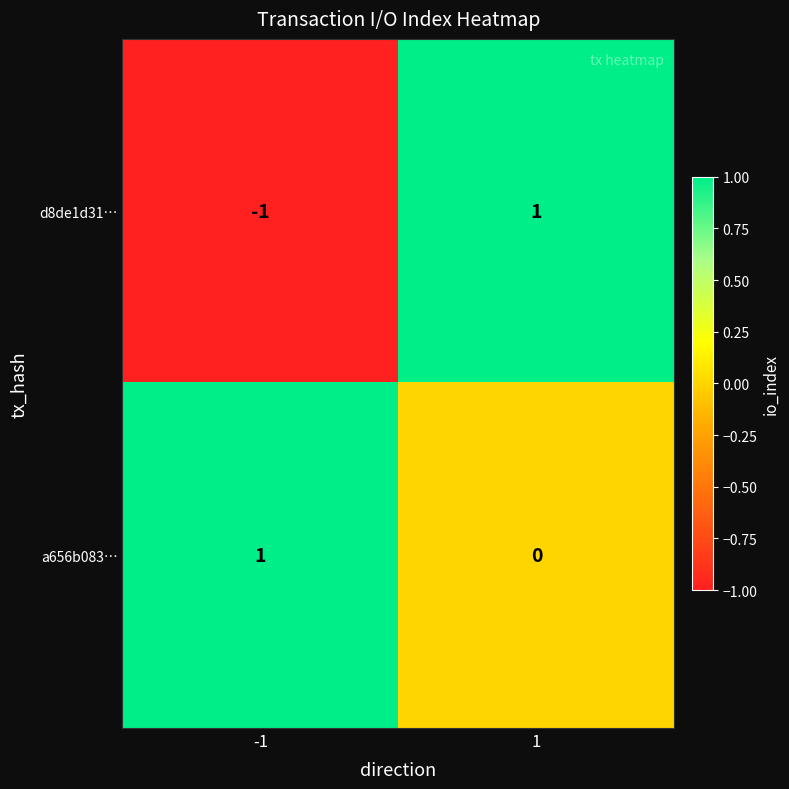

Reading left to right, list all the values displayed in this chart.

d8de1d31…: -1=-1	1=1
a656b083…: -1=1	1=0